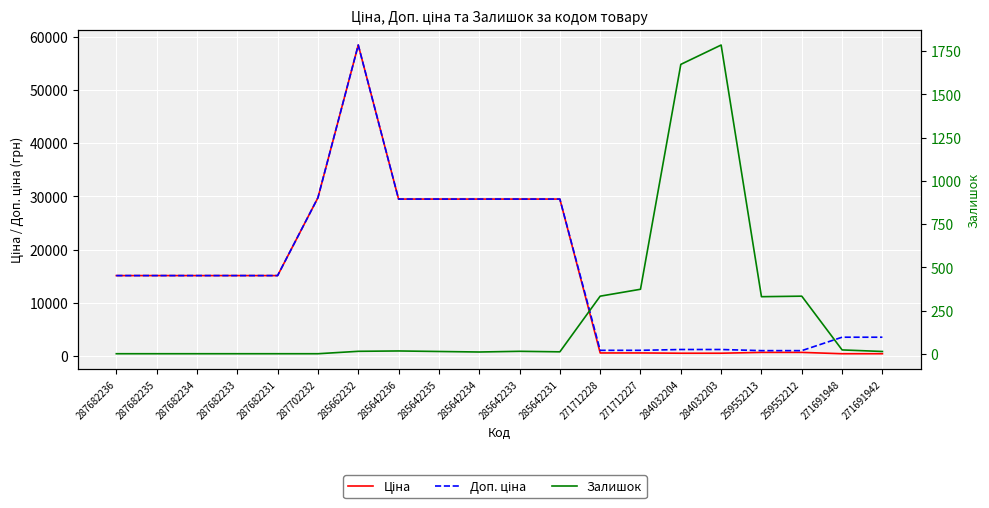

At 285642234, list the series in order from largest to smallest.

Ціна, Доп. ціна, Залишок